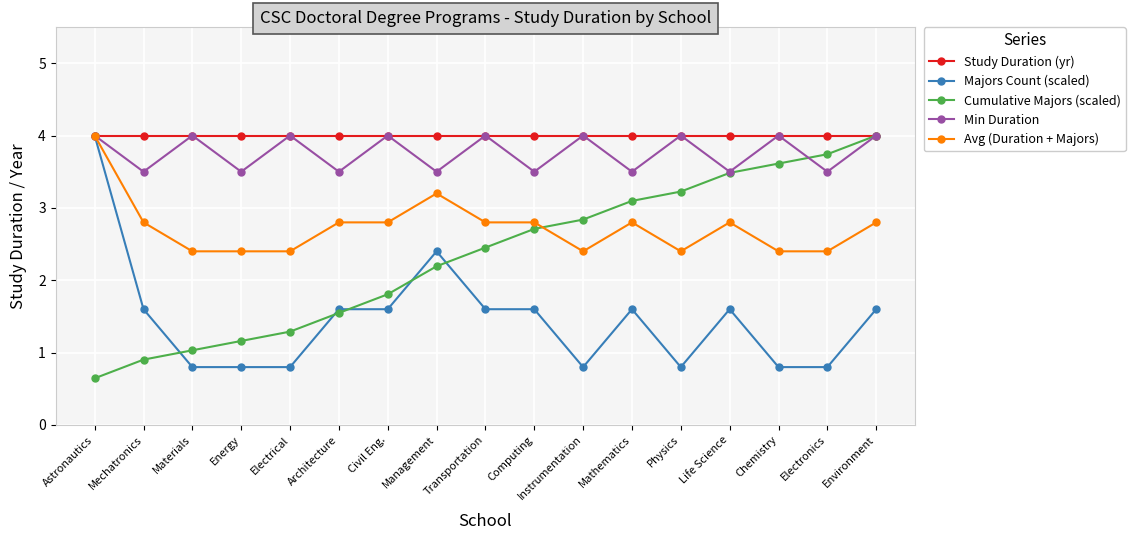

At which label does Cumulative Majors (scaled) first exceed 2?

Management